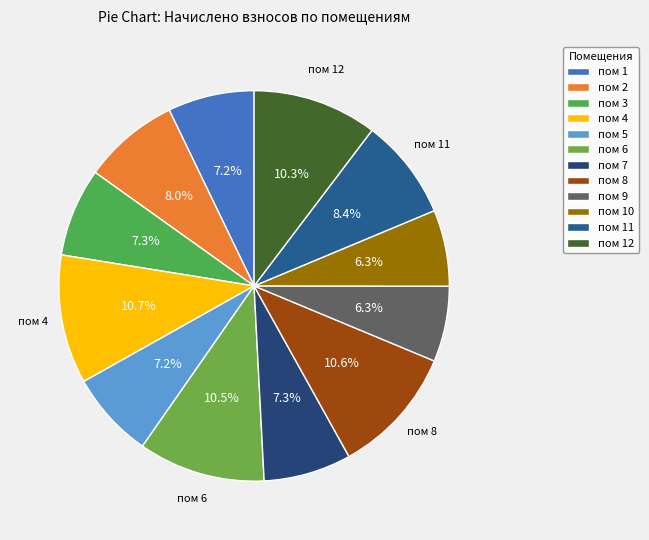

What percentage is the пом 7 slice, to the nearest percent?

7%